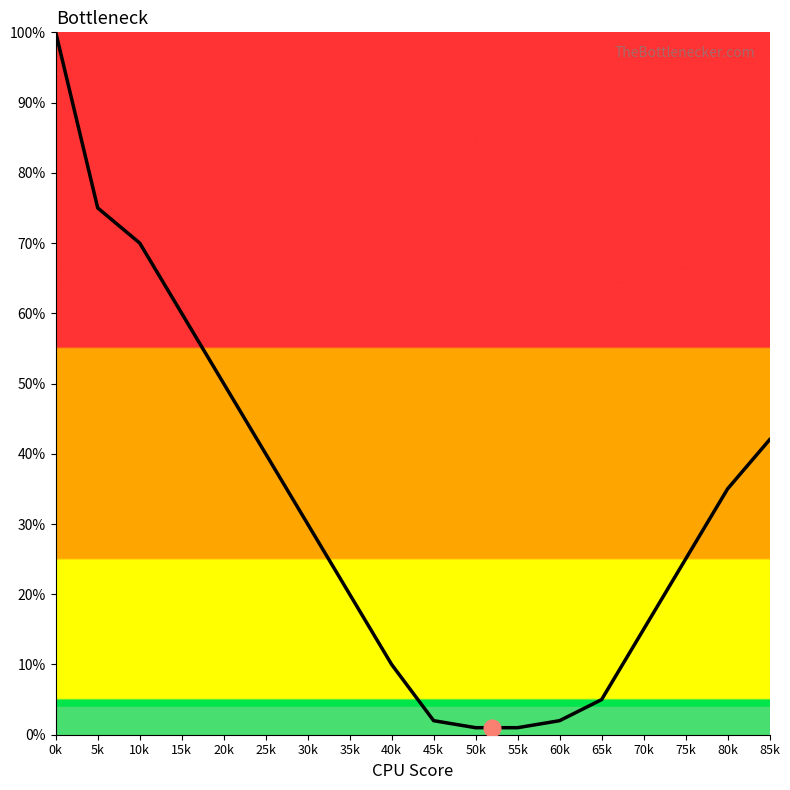

Where is the data nearest to the value 50?

20k